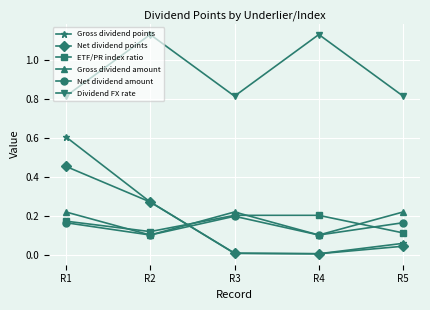

Where is the first local minimum for Dividend FX rate?

R3